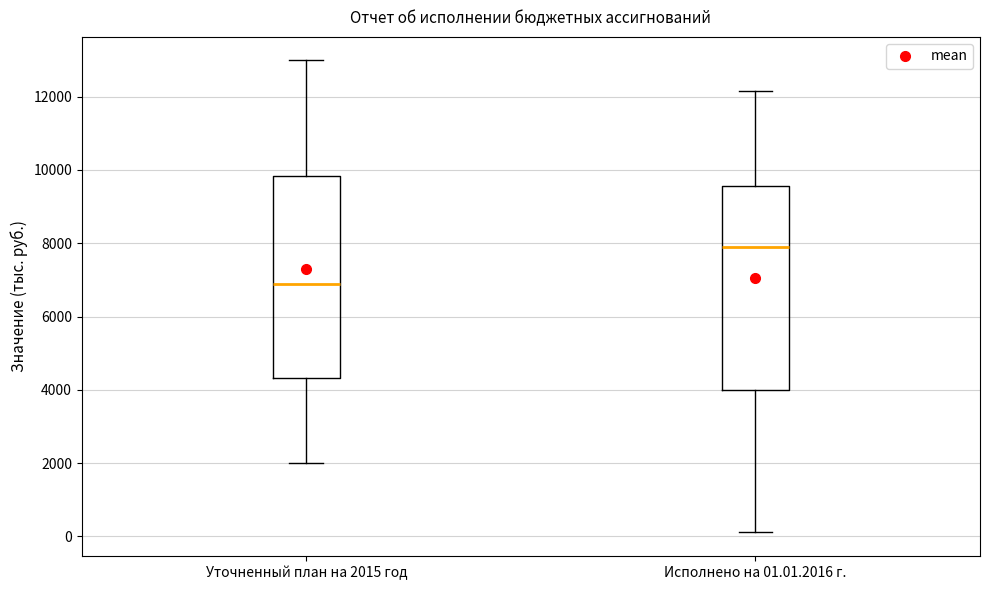

Reading left to right, read every box against the y-axis: the position of its median line, the range the box covers, and the ends of its whiskers. The values are not printed on the chart, so give them approximately, as read against the axis.

Уточненный план на 2015 год: median 6800, box 4400 to 9800, whiskers 2000 to 13000
Исполнено на 01.01.2016 г.: median 8000, box 4000 to 9600, whiskers 200 to 12200